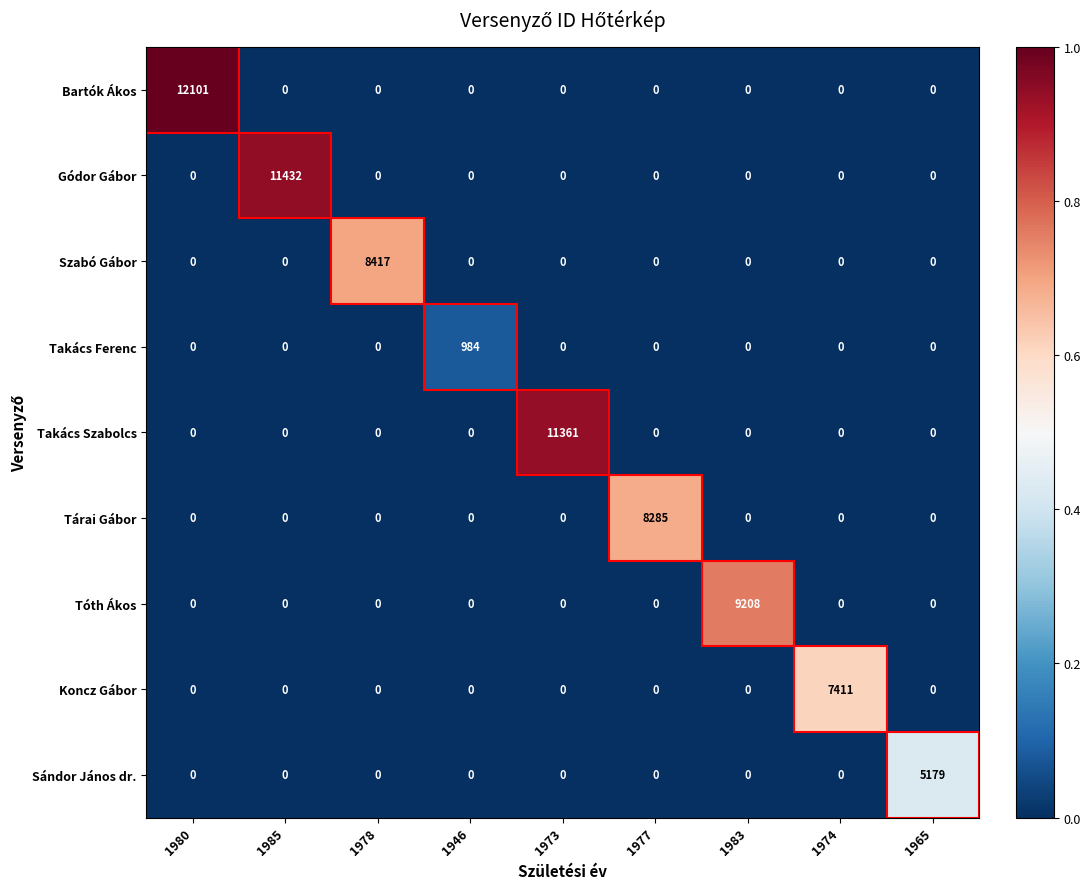

True or false: Szabó Gábor has a value of 0 at 1985.

True